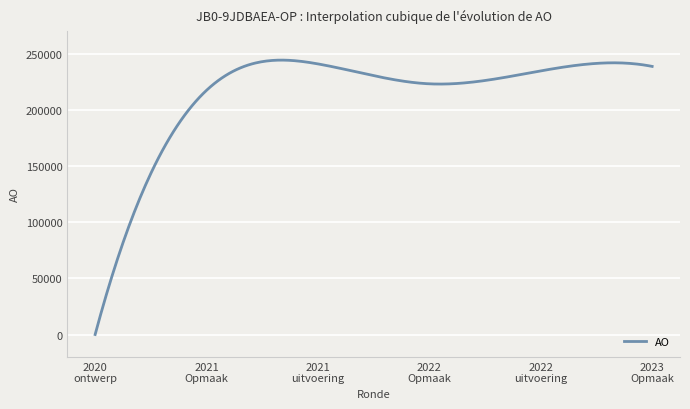

What is the maximum value shown in the chart?

244152.1